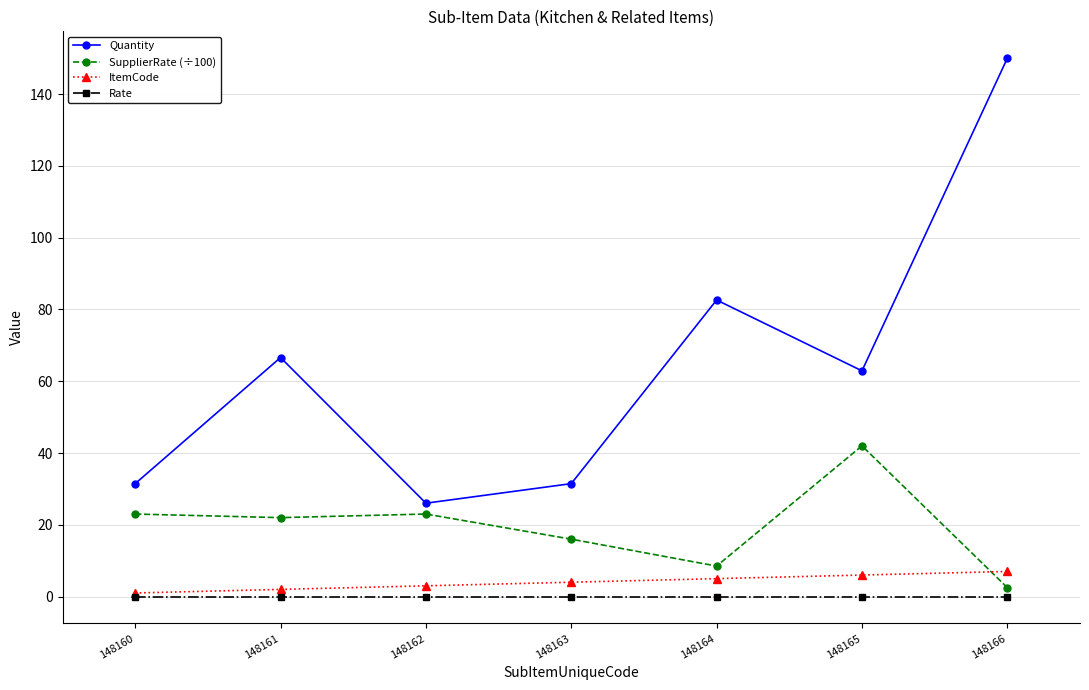

True or false: Rate and Quantity intersect in this chart.

False